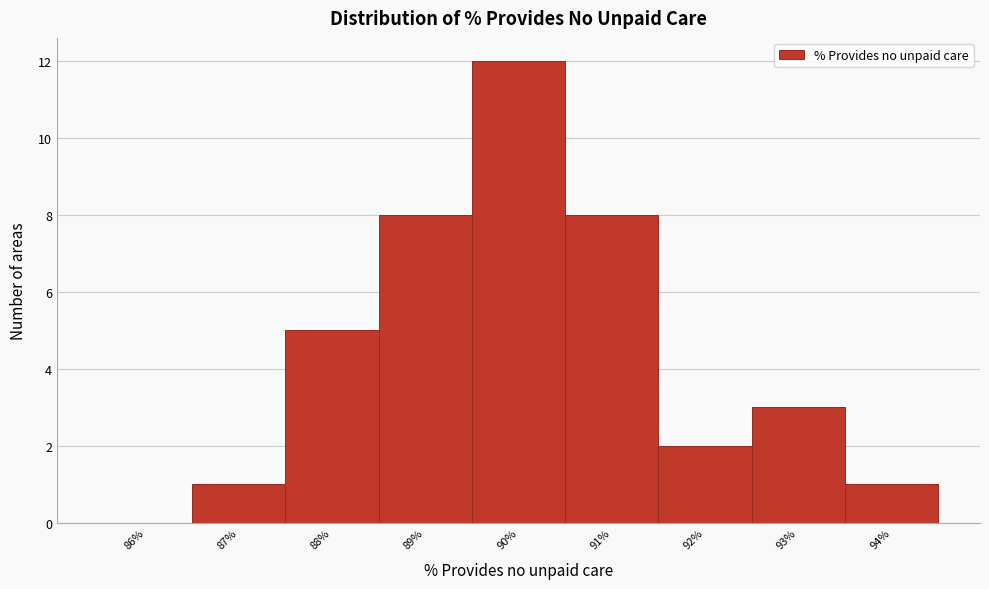

Reading left to right, list every bar in this chart as the range it spans on the x-axis followed by its height. The values are not printed on the chart, so give them approximately, as read against the axis.

85.5 to 86.5: 0
86.5 to 87.5: 1
87.5 to 88.5: 5
88.5 to 89.5: 8
89.5 to 90.5: 12
90.5 to 91.5: 8
91.5 to 92.5: 2
92.5 to 93.5: 3
93.5 to 94.5: 1